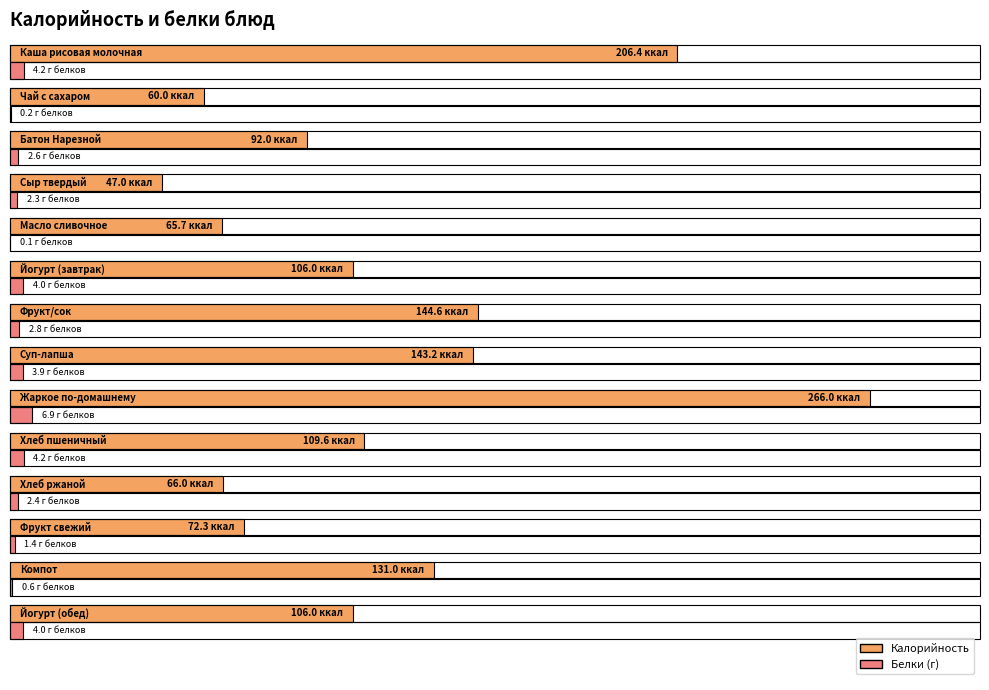

Reading left to right, transcribe all the data shown in this chart.

Калорийность: 206.4	60.0	92.0	47.0	65.7	106.0	144.6	143.2	266.0	109.6	66.0	72.3	131.0	106.0
Белки: 4.2	0.2	2.6	2.3	0.1	4.0	2.8	3.9	6.9	4.2	2.4	1.4	0.6	4.0